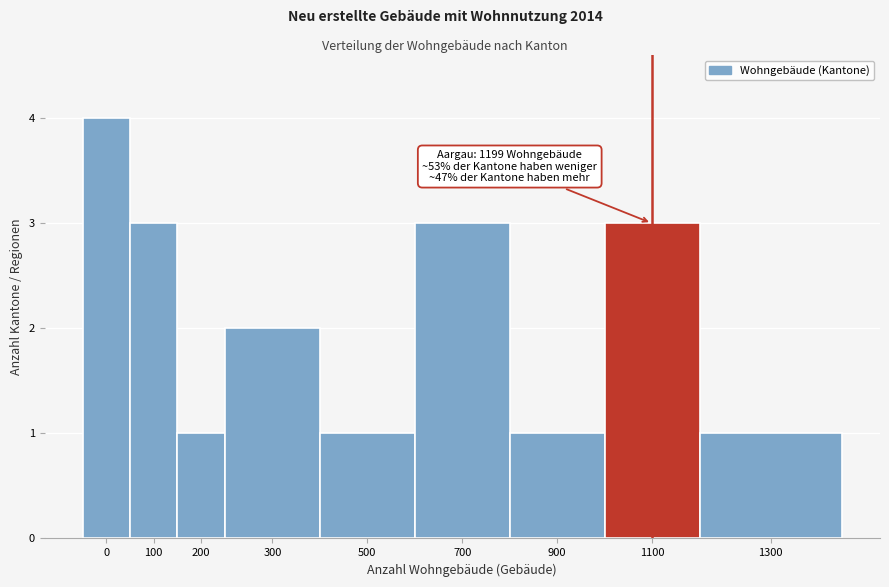

Reading left to right, what are all the values shown in this chart?

4	3	1	2	1	3	1	3	1